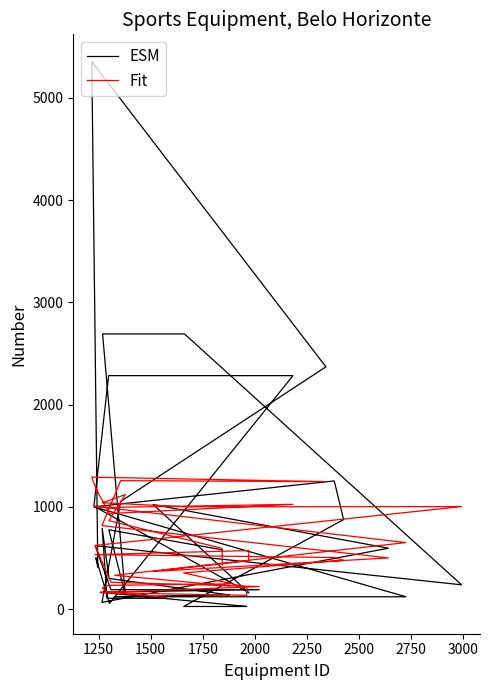

What is the value of the Fit point at the 23rd from the left?

532.0